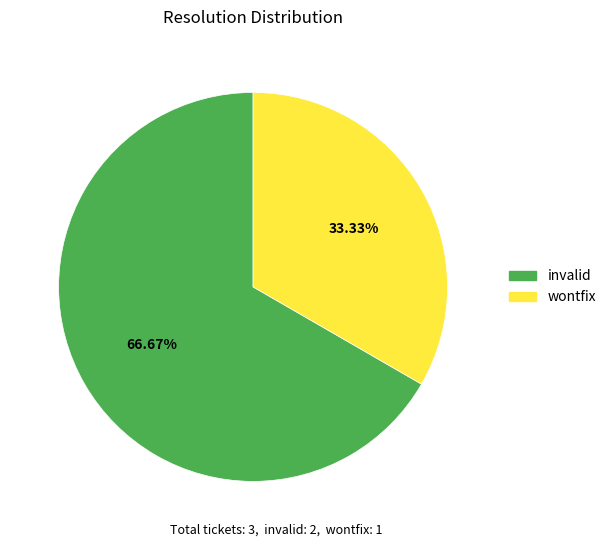

To the nearest percent, what is the average slice percentage?

50%